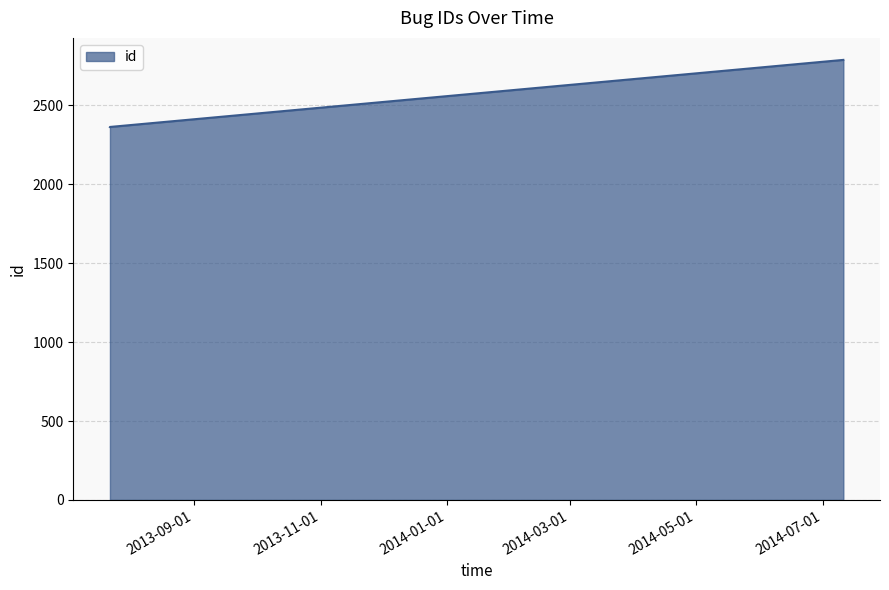

What is the difference between the maximum and minimum values?

426